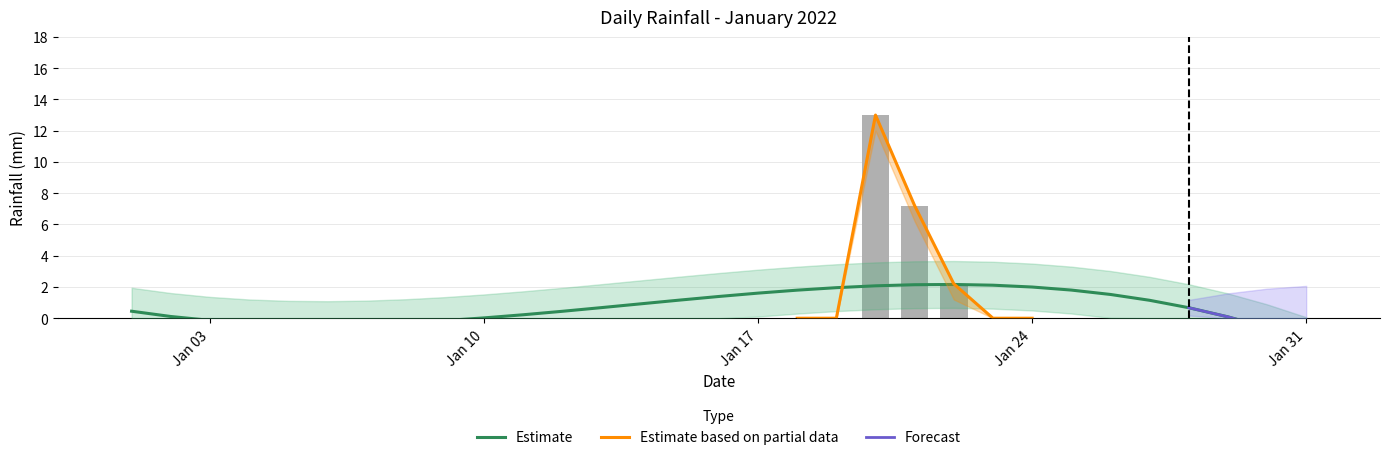

Count the number of values greater than 0.

3